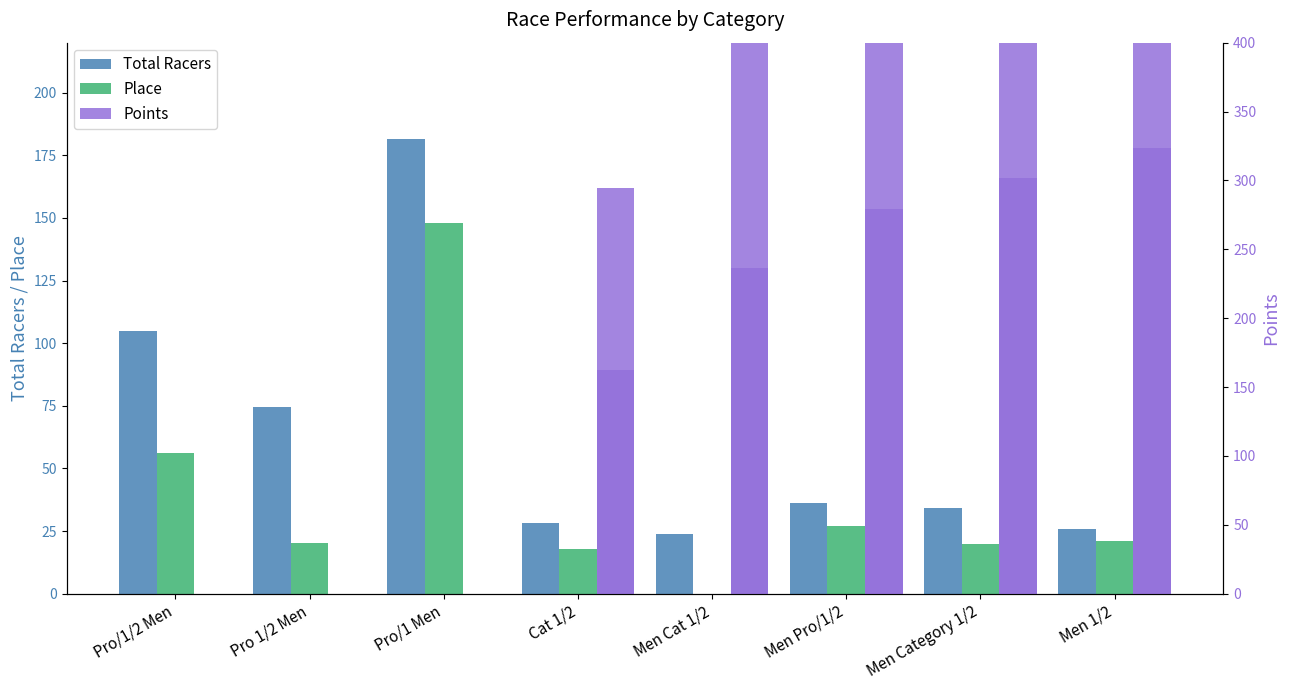

Reading left to right, transcribe all the data shown in this chart.

Total Racers: 105.0	74.3	181.5	28.0	24.0	36.0	34.0	26.0
Place: 56.0	20.3	148.0	18.0	0.0	27.0	20.0	21.0
Points: 0.0	0.0	0.0	162.1	236.5	279.4	301.6	323.8